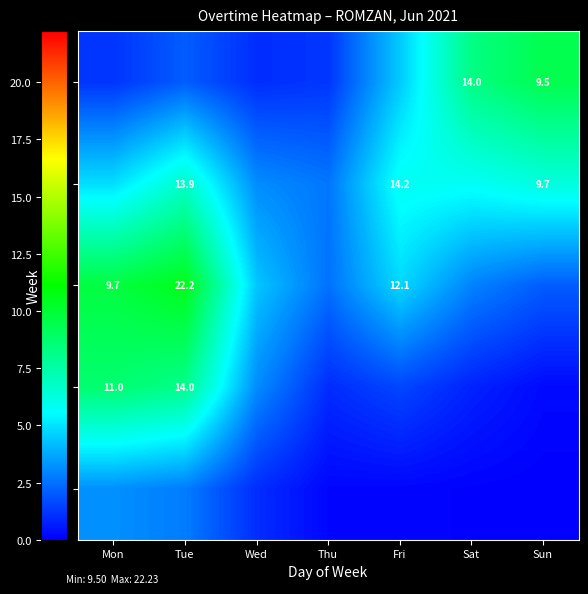

Is the value of Wk2 at Fri greater than the value of Wk4 at Mon?

Yes